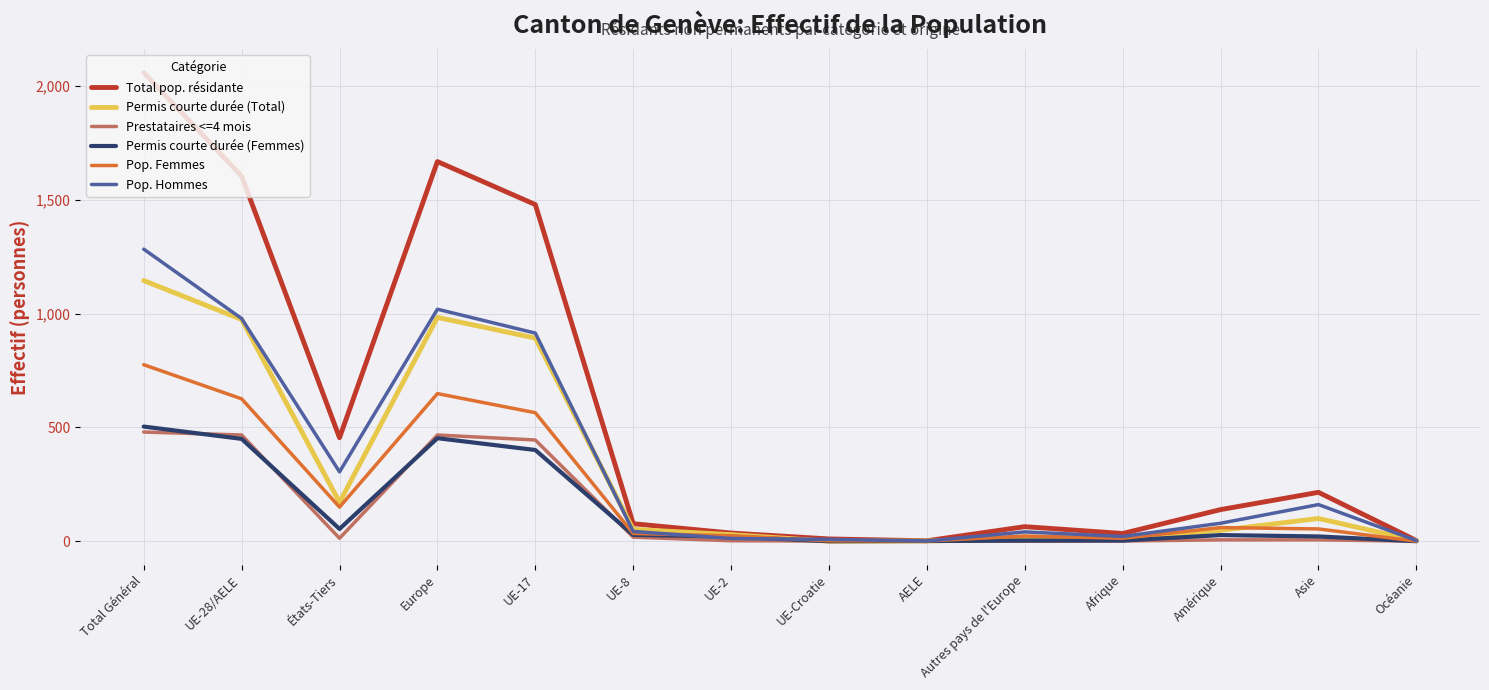

What is the highest value of the Pop. Hommes series?

1284